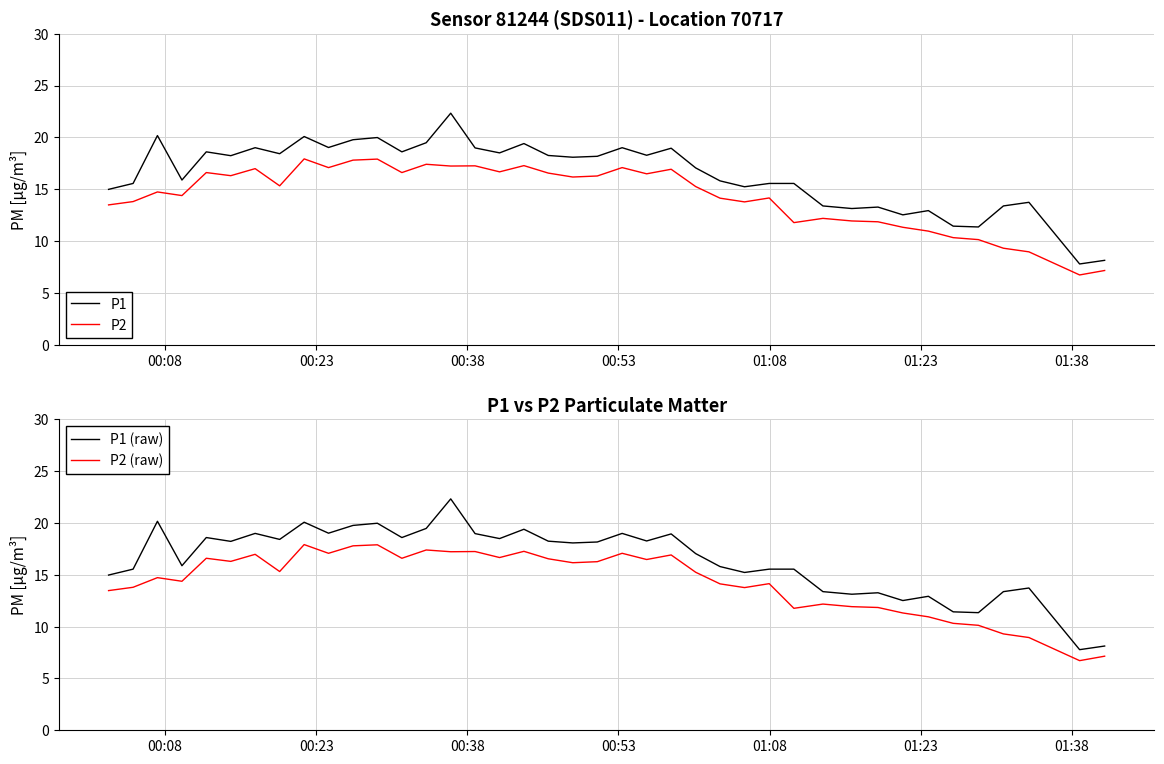

Is it true that P2 (raw) equals 3.9 at 00:38?

False